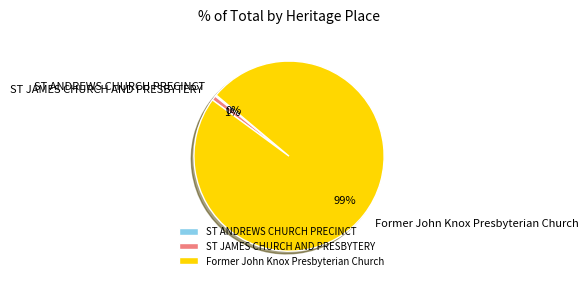

Which slice is the largest?

Former John Knox Presbyterian Church